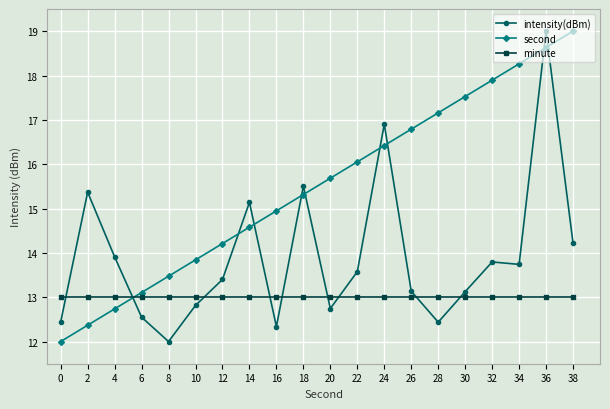

Is the value of minute at 32 greater than the value of second at 32?

No